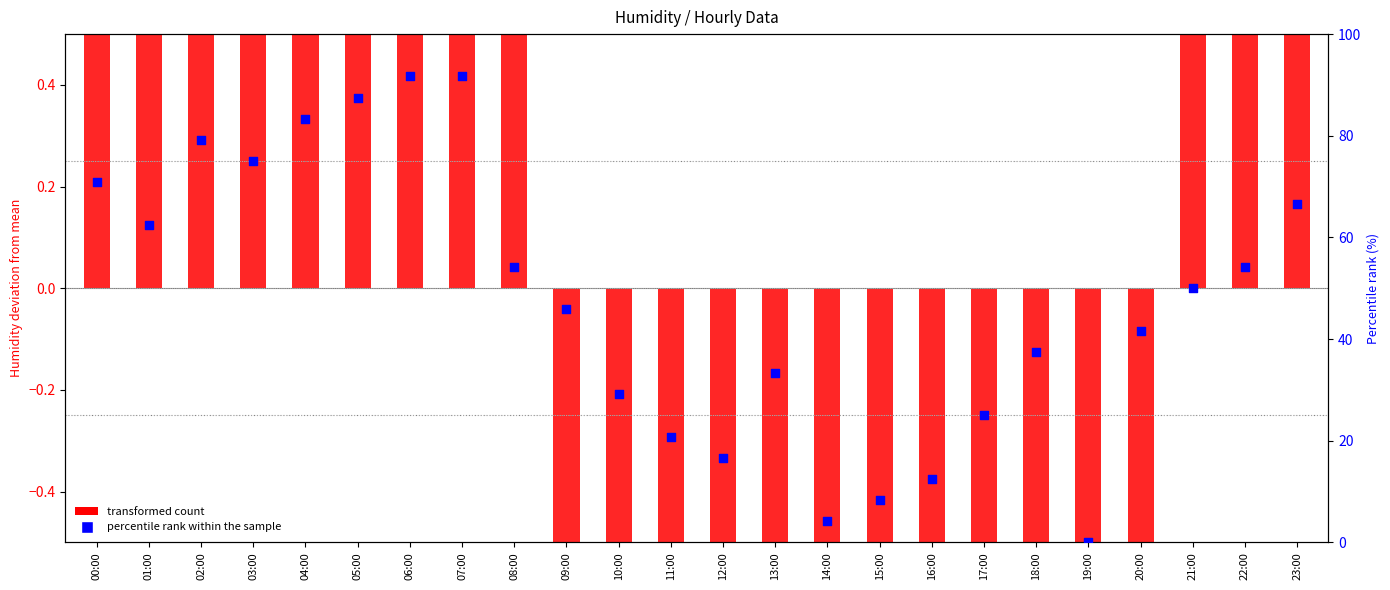

At how many categories does at least one series exceed 21?

18